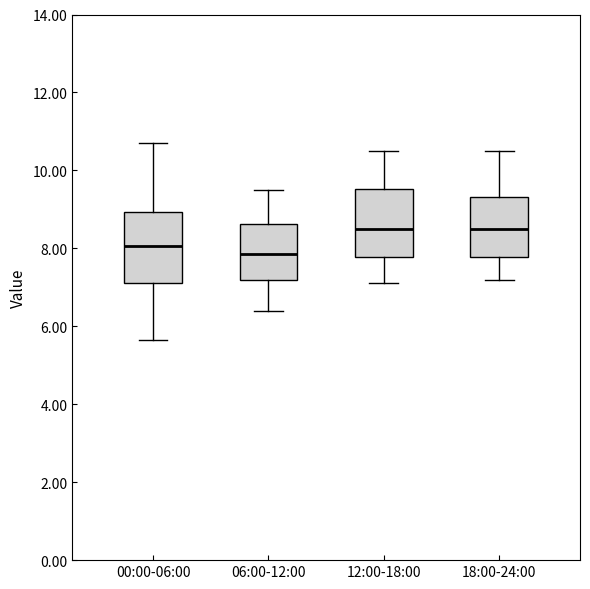

Where does the median line of the box for 18:00-24:00 sit on the y-axis? The values are not printed on the chart, so give them approximately, as read against the axis.

8.6